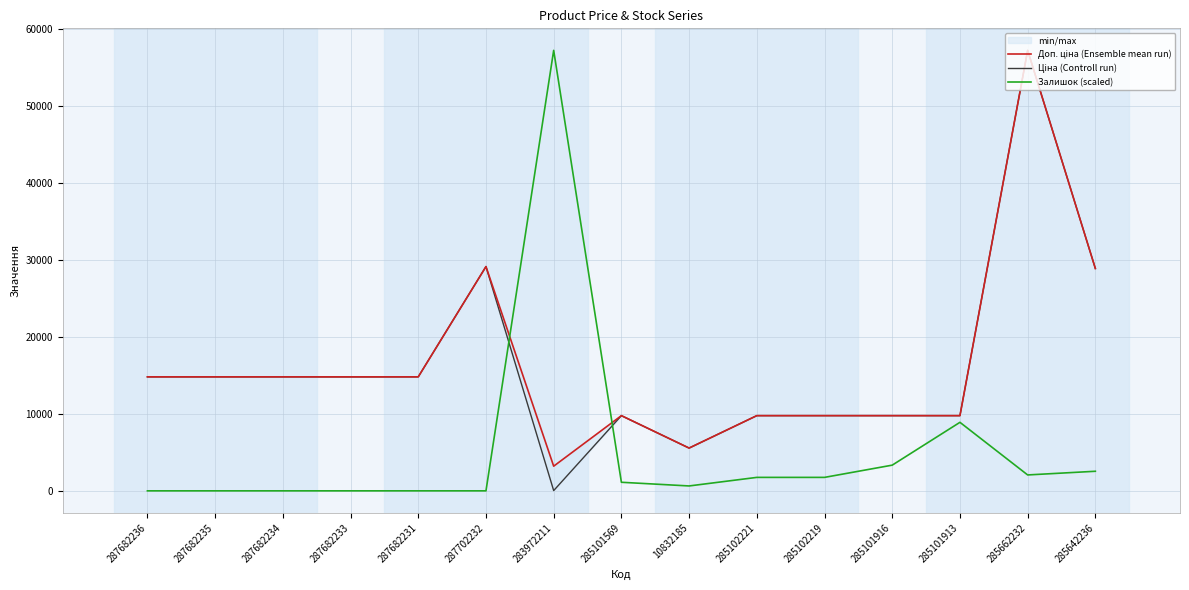

In Залишок (scaled), how many points are higher than both neighbors (excluding endpoints)?

2